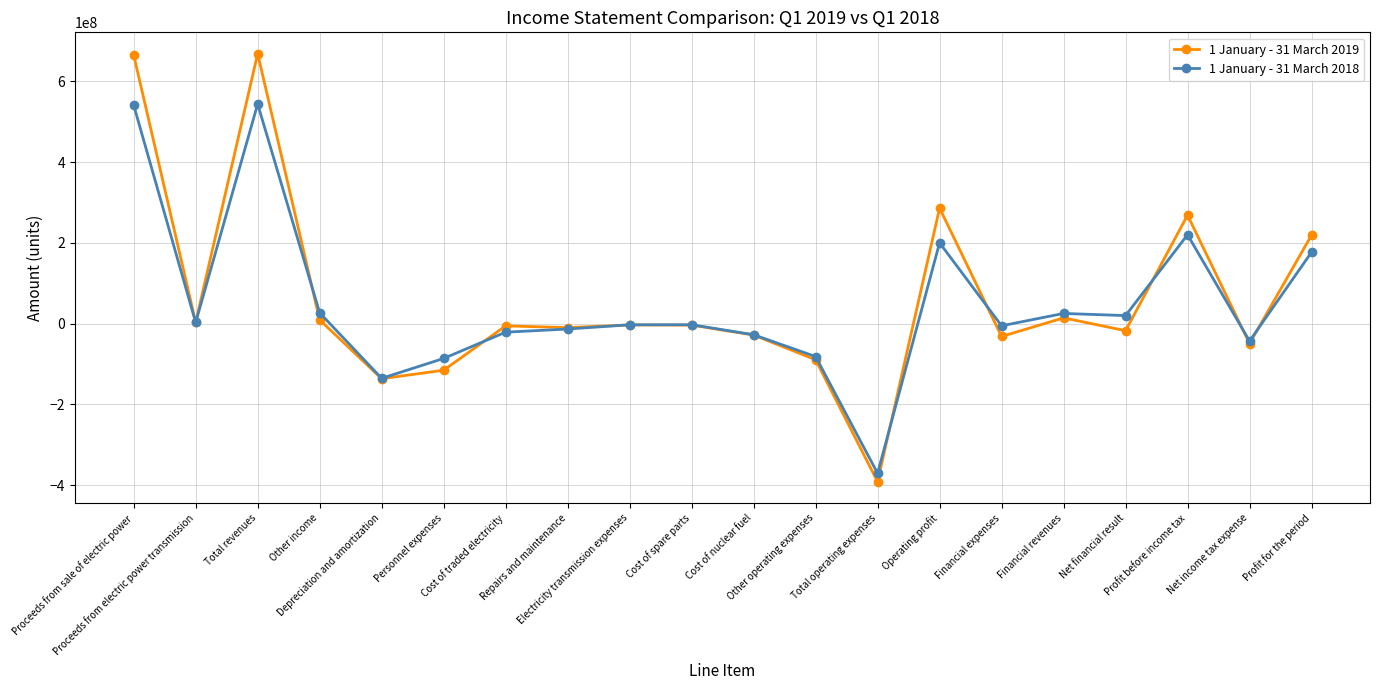

List the series in order of their overall mean, highest first.

1 January - 31 March 2019, 1 January - 31 March 2018